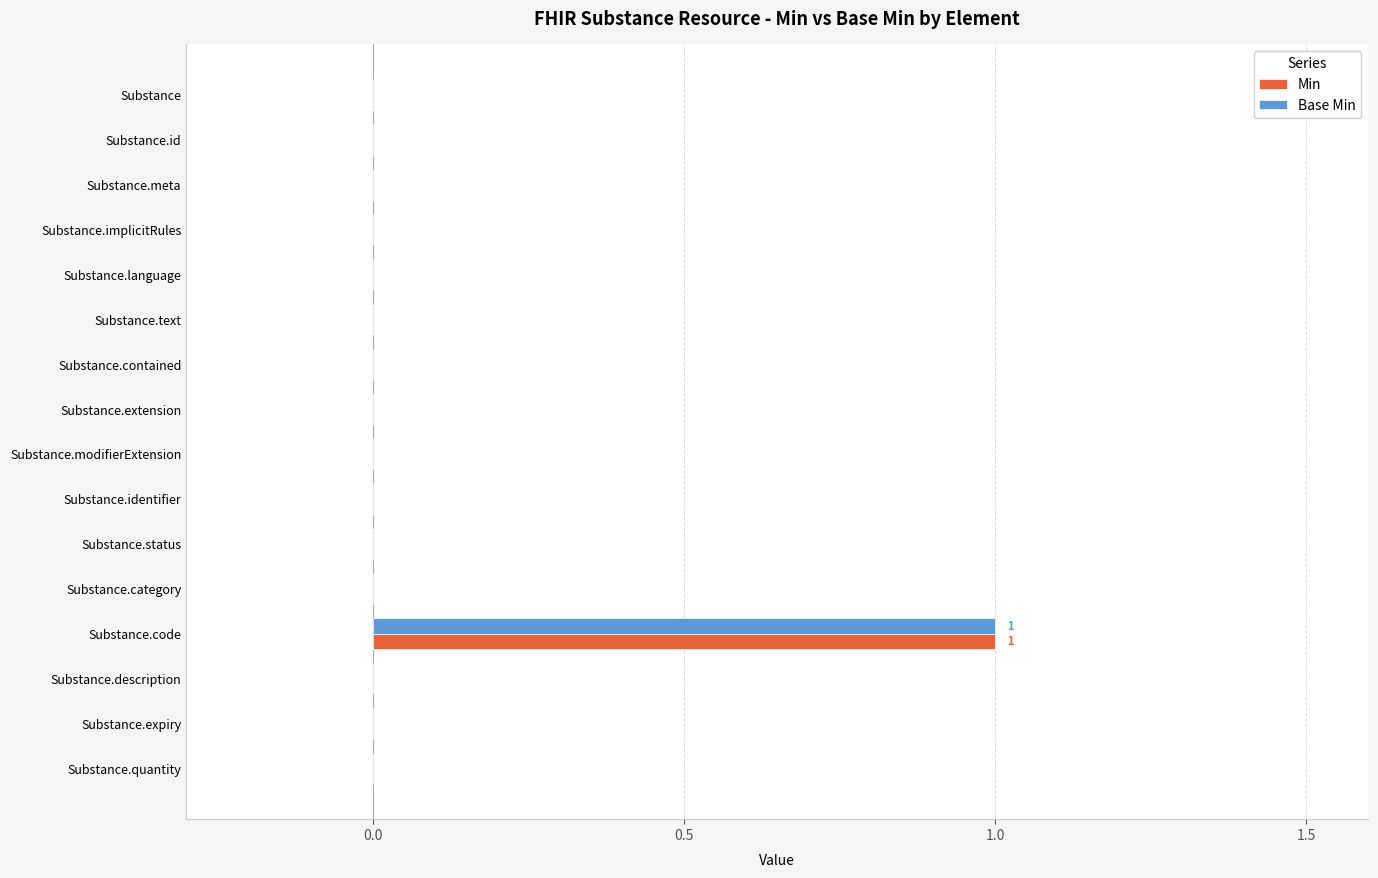

Is it true that Base Min equals -1 at Substance.category?

False